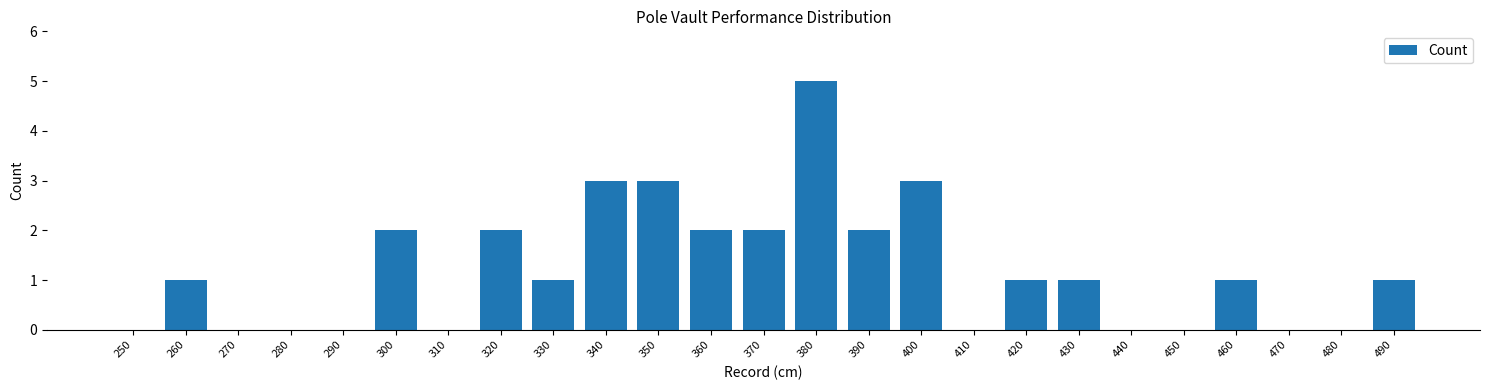

Reading left to right, list all the values displayed in this chart.

250=0	260=1	270=0	280=0	290=0	300=2	310=0	320=2	330=1	340=3	350=3	360=2	370=2	380=5	390=2	400=3	410=0	420=1	430=1	440=0	450=0	460=1	470=0	480=0	490=1